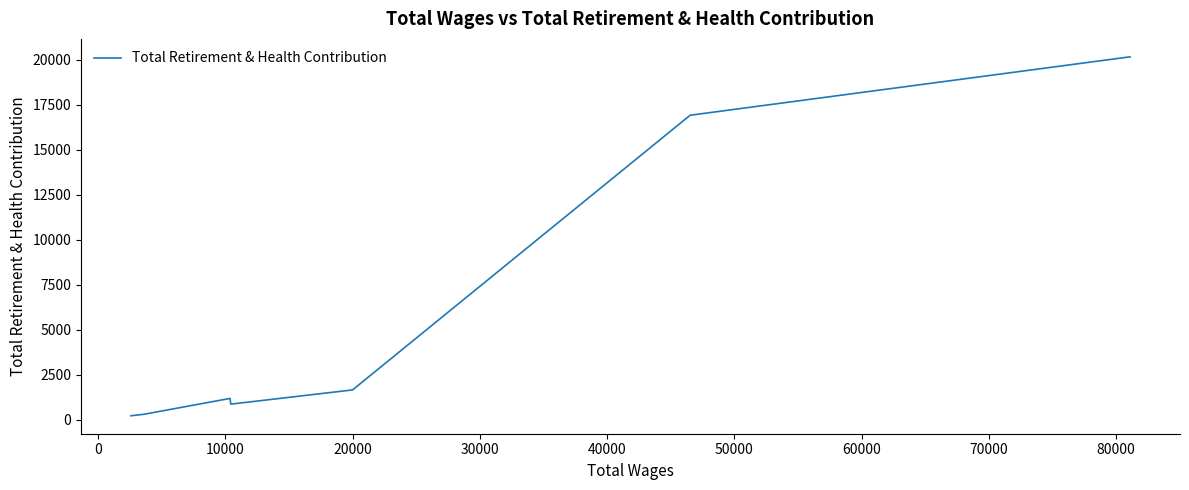

How many lines are shown in the chart?

1